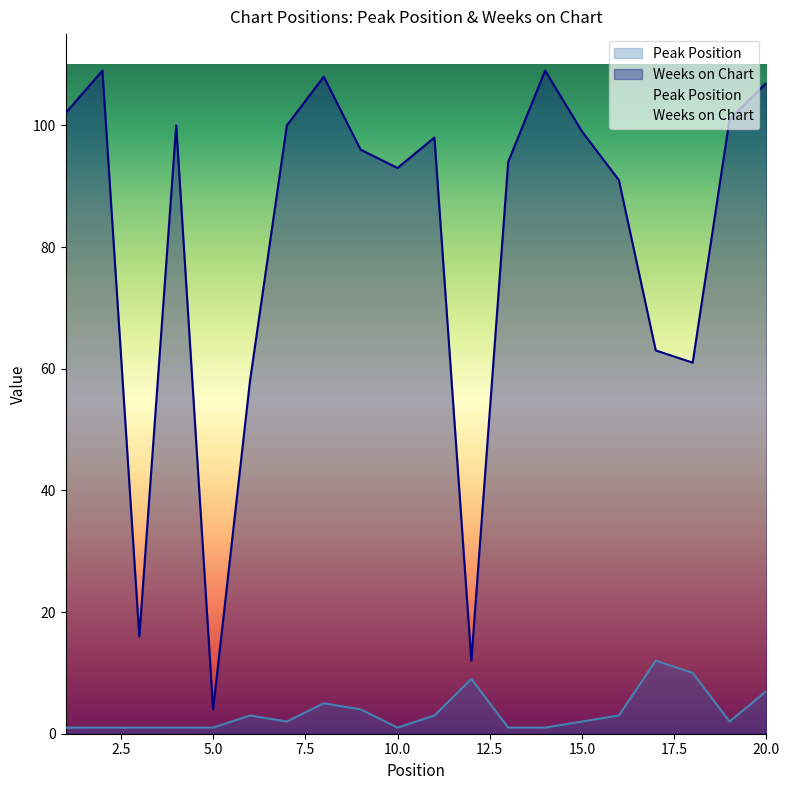

Reading left to right, what are all the values shown in this chart?

Peak Position: 1=1	2=1	3=1	4=1	5=1	6=3	7=2	8=5	9=4	10=1	11=3	12=9	13=1	14=1	15=2	16=3	17=12	18=10	19=2	20=7
Weeks on Chart: 1=102	2=109	3=16	4=100	5=4	6=58	7=100	8=108	9=96	10=93	11=98	12=12	13=94	14=109	15=99	16=91	17=63	18=61	19=101	20=107